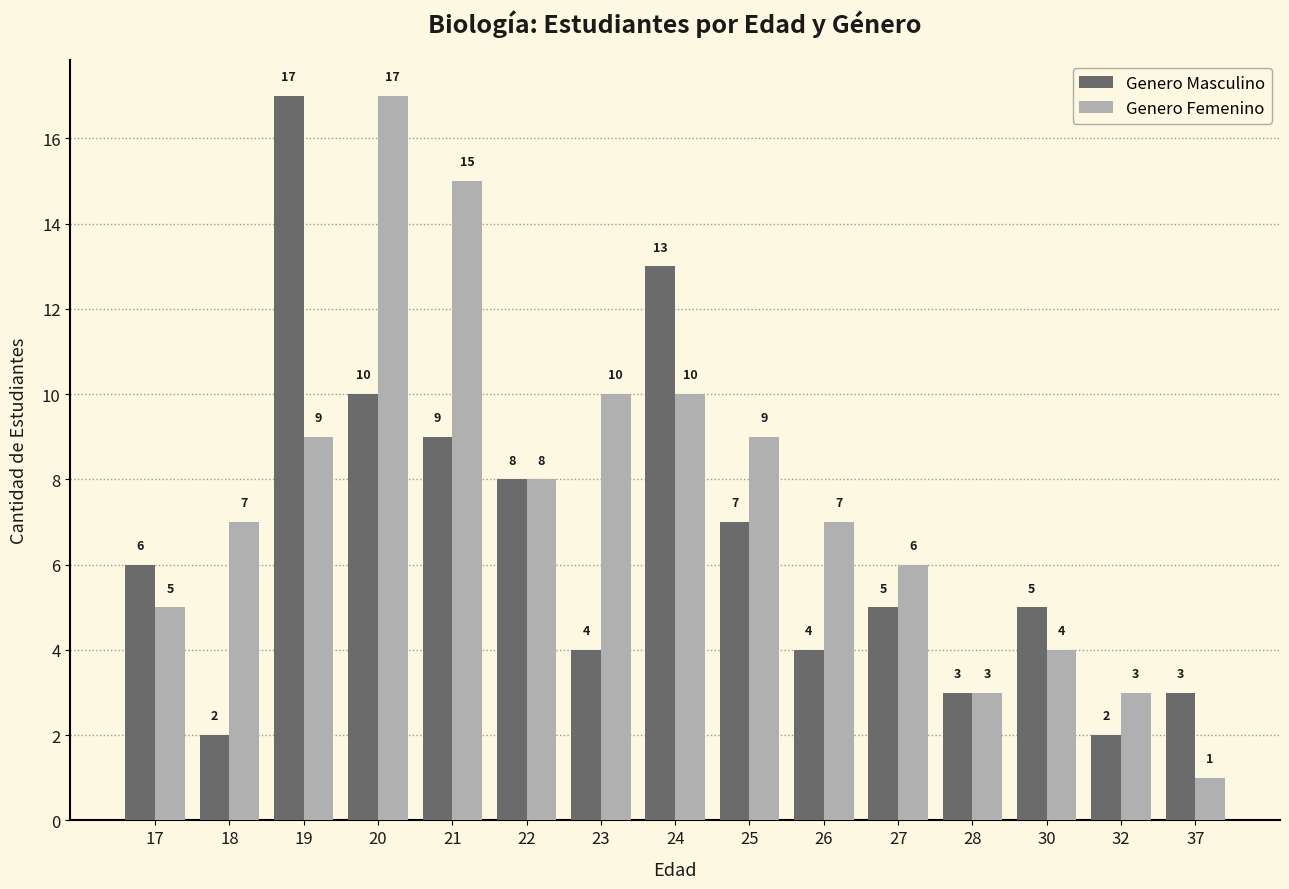

What is the total value across all series at 17?

11